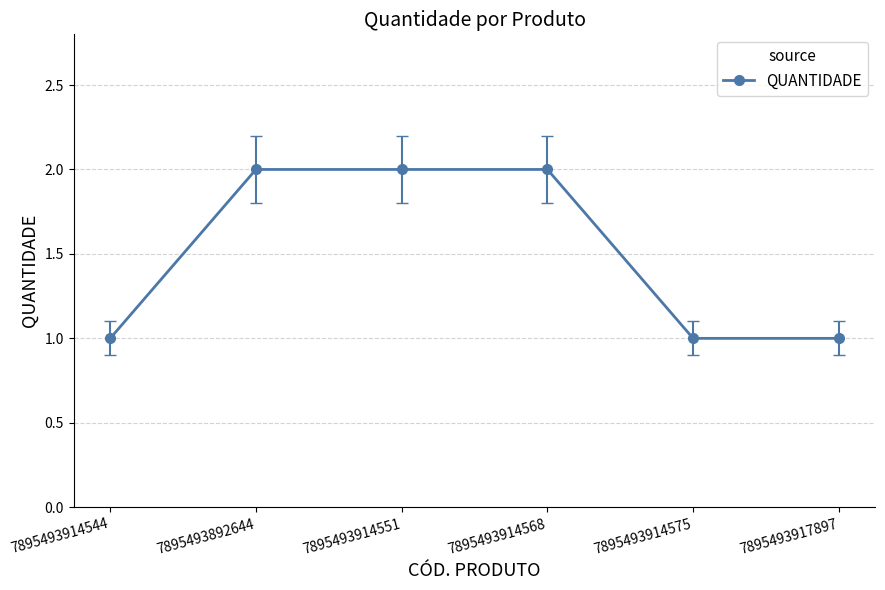

How many categories are shown in the chart?

6